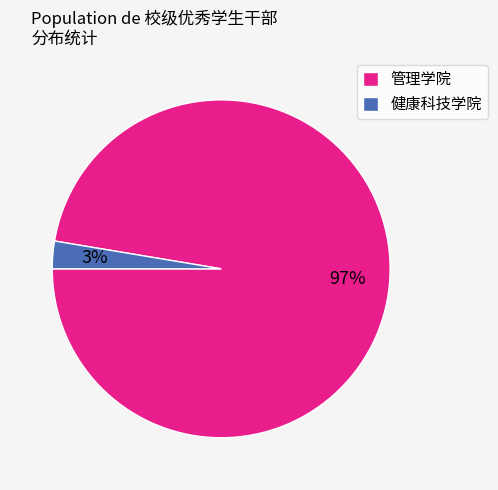

Which slice represents more than half of the pie?

管理学院